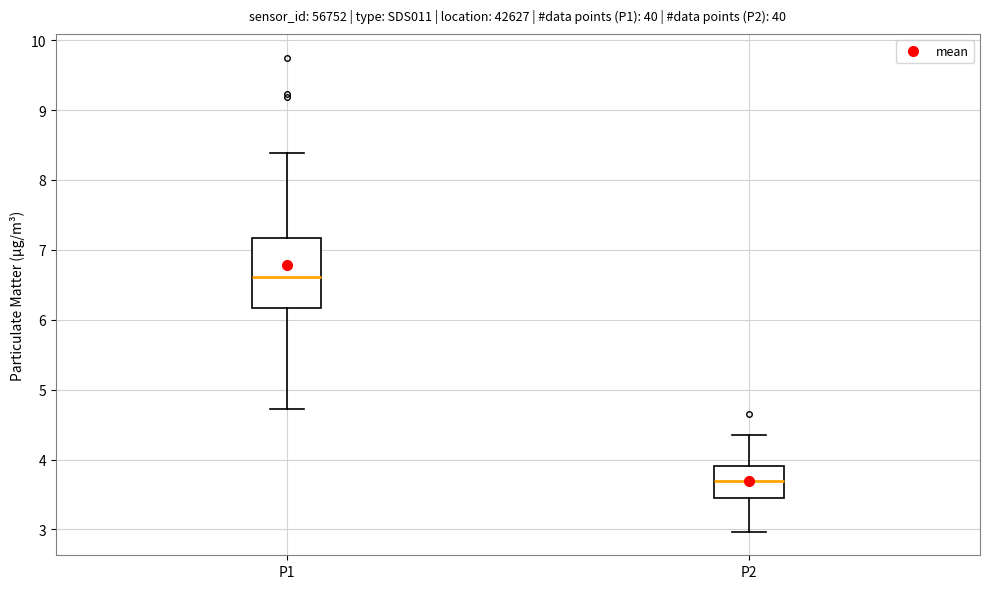

Which box's median line is the highest?

P1